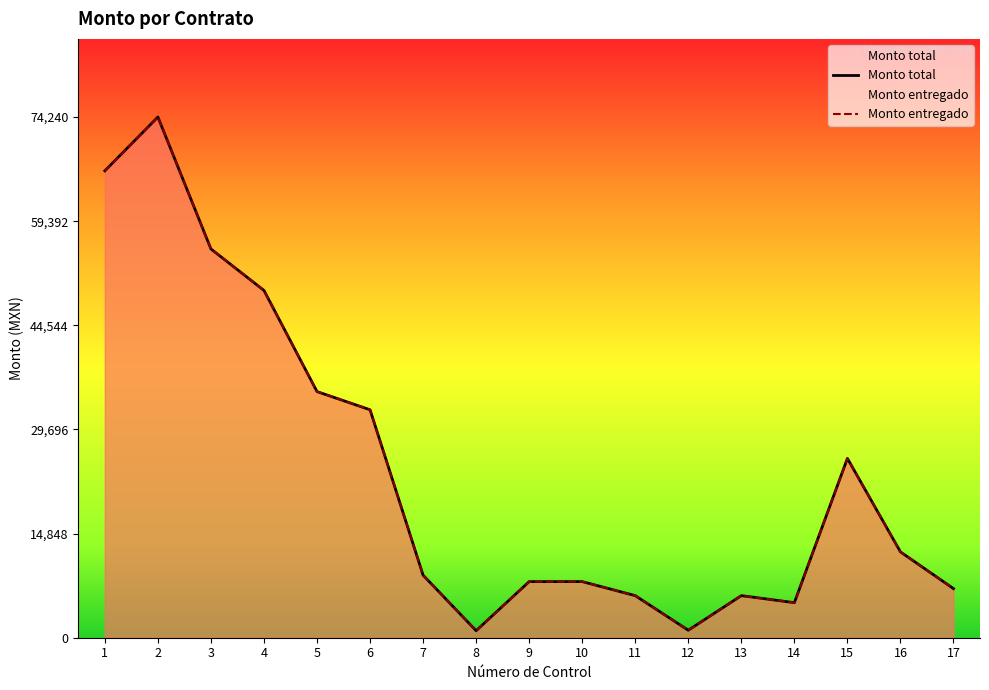

Where is the first local maximum for Monto entregado?

2